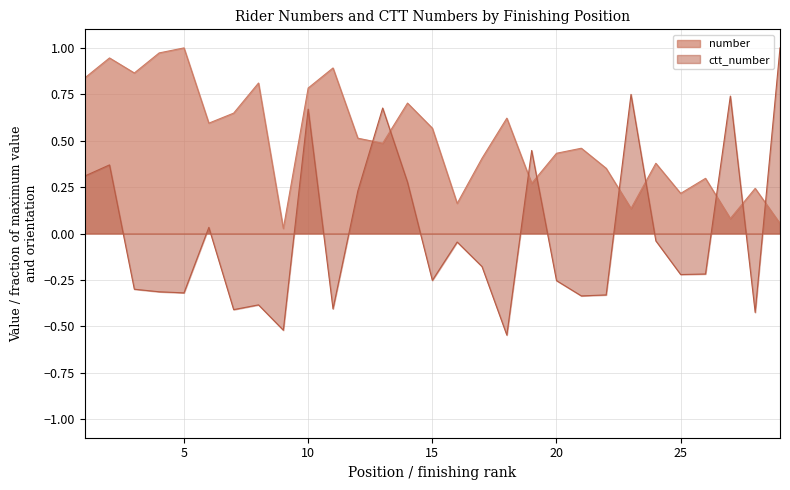

At which label does number reach its peak?

5